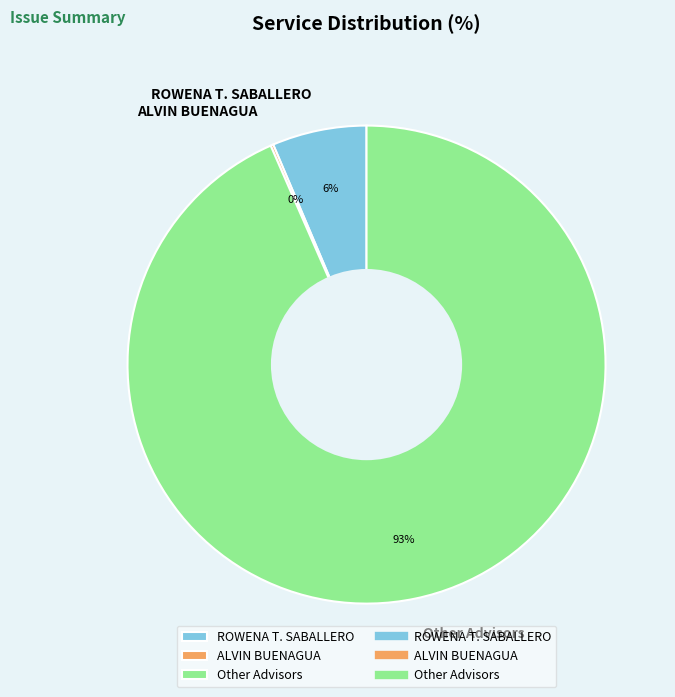

Do Other Advisors and ROWENA T. SABALLERO together represent more than half of the pie?

Yes